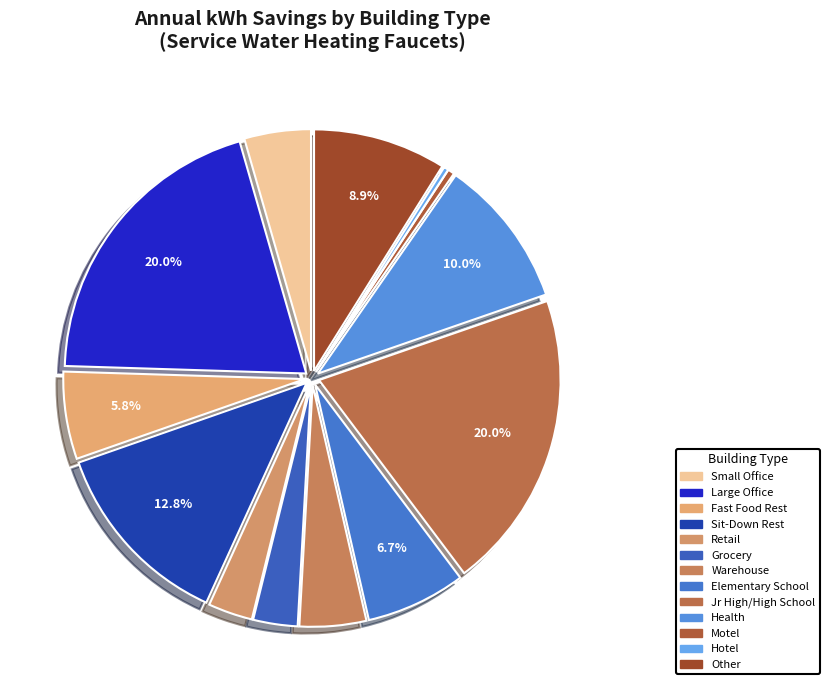

Is the sum of Hotel and Elementary School greater than half?

No